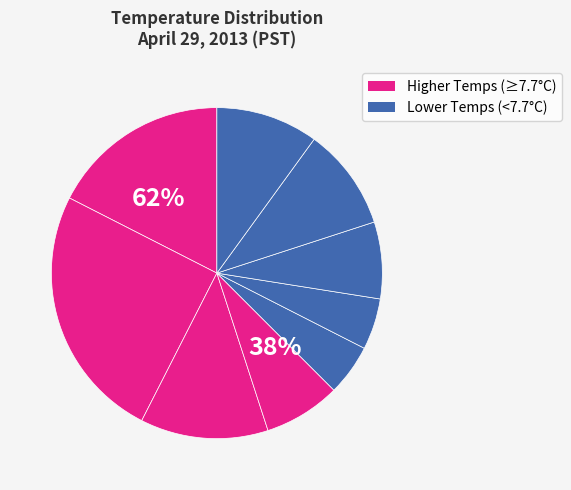

Is 8.0 the majority of the pie?

No